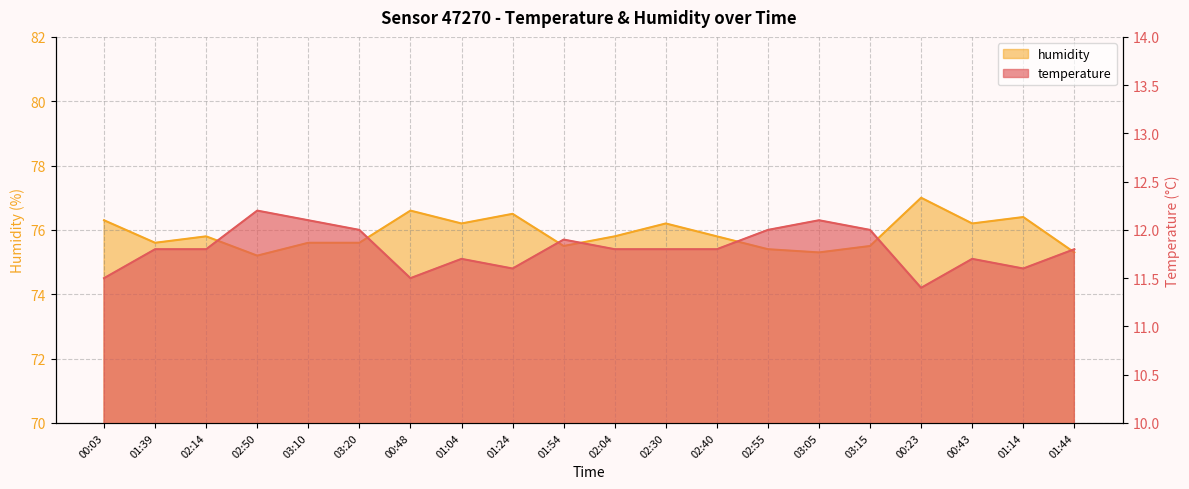

True or false: humidity and temperature cross at least once.

False